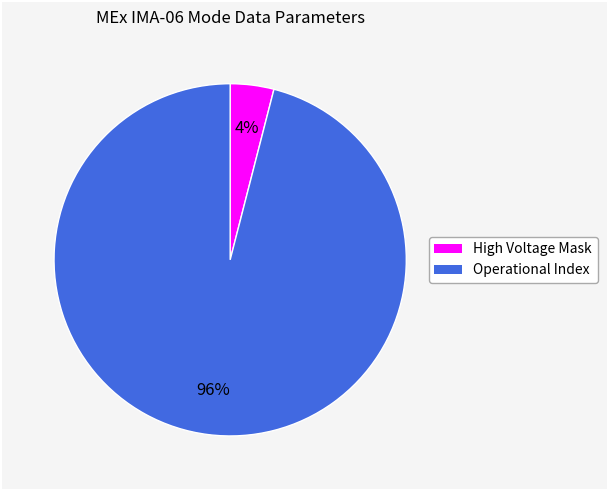

Count the number of slices in the pie.

2